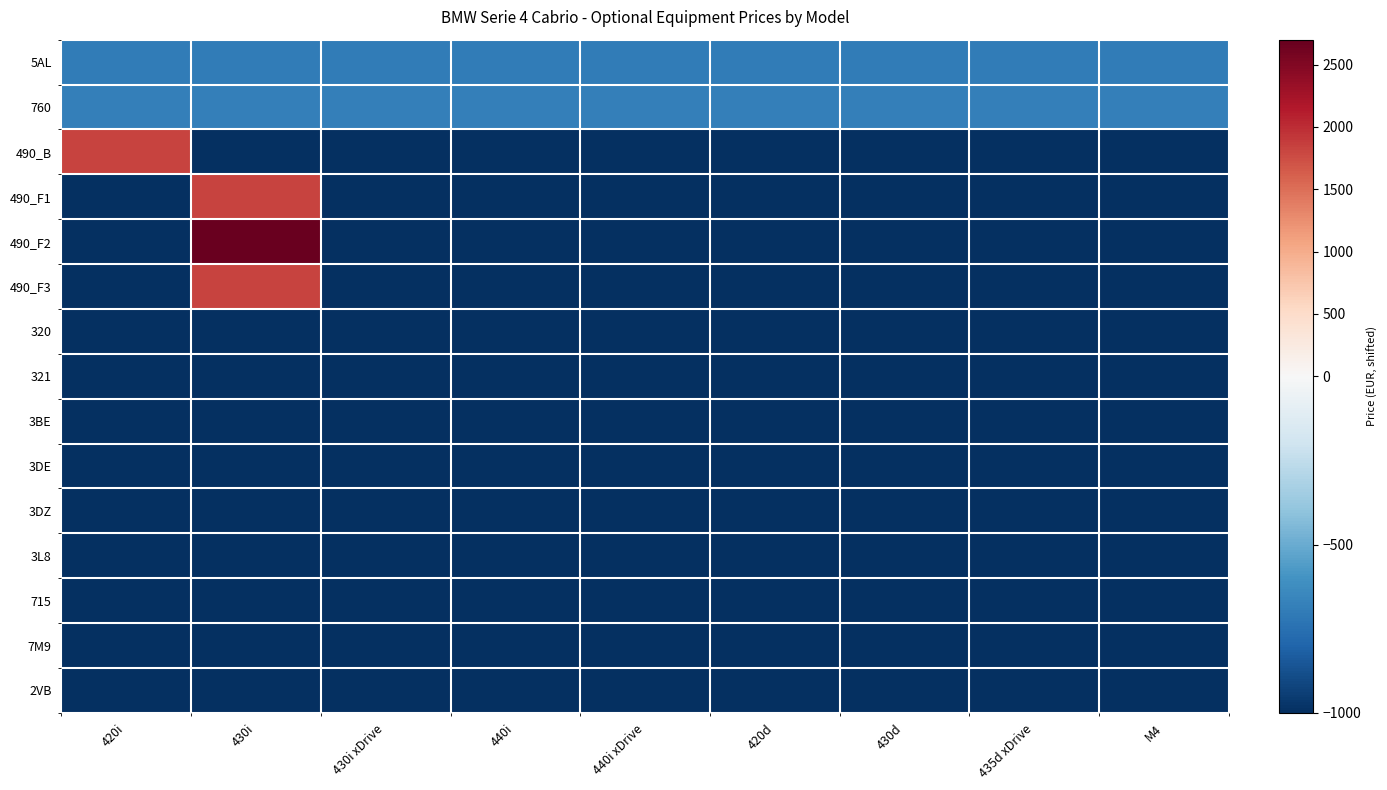

Which series has the largest range (max minus min)?

490_F2